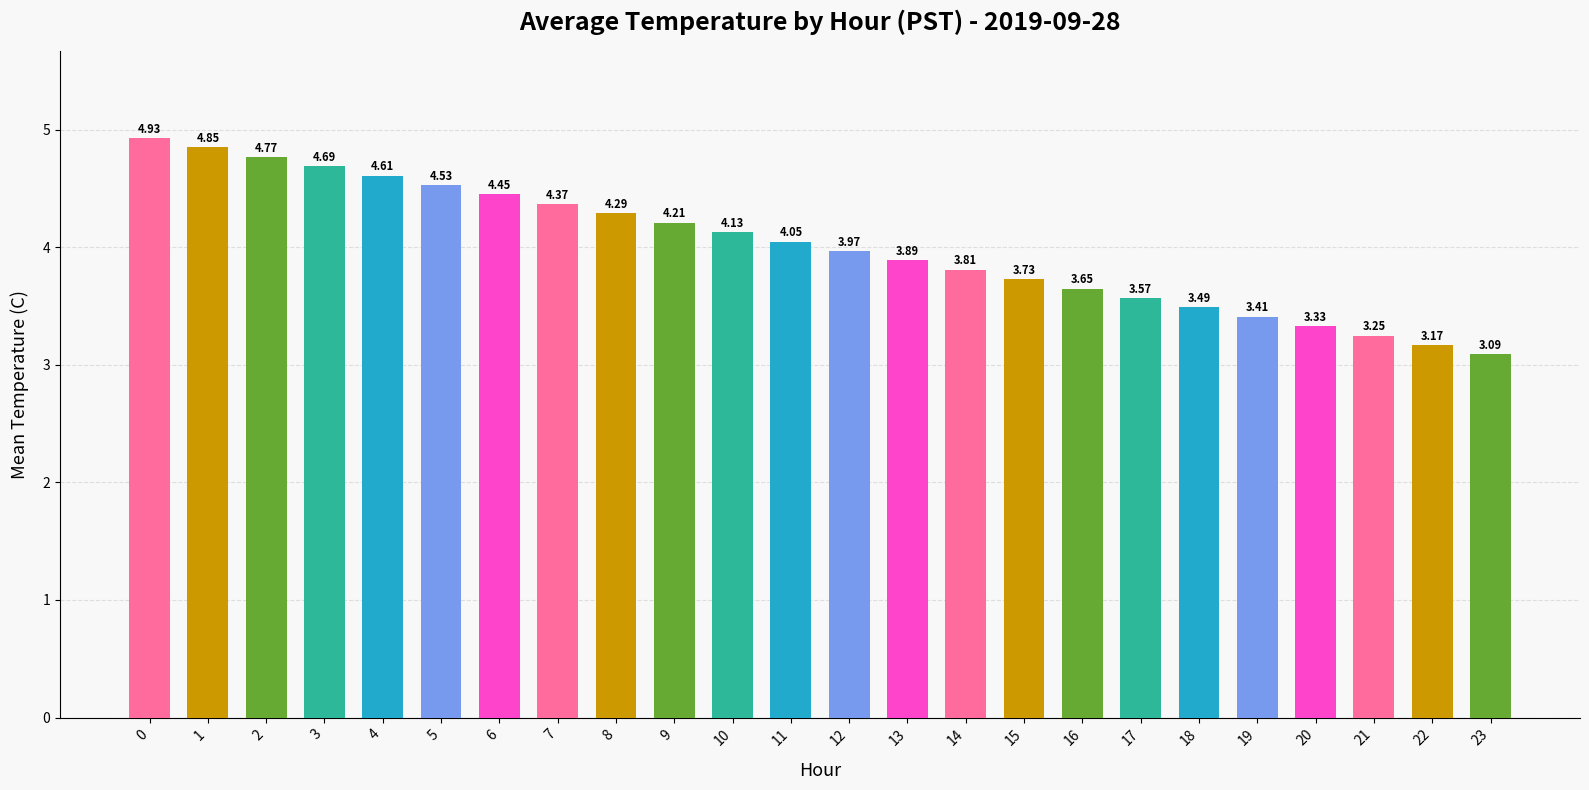

Which has a higher value, 21 or 23?

21